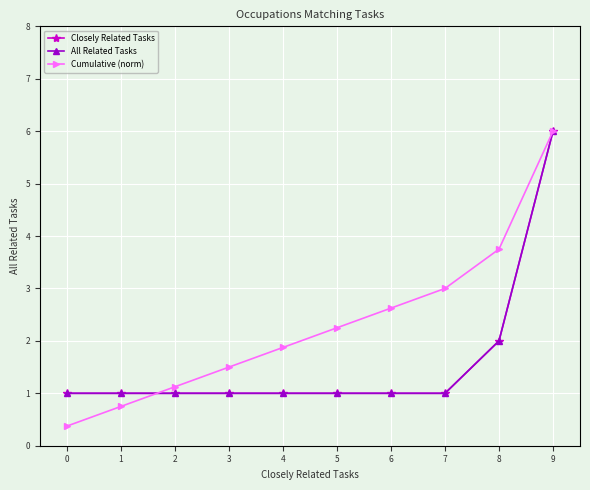

Reading right to left, extract all data points from this chart.

Closely Related Tasks: 6.0	2.0	1.0	1.0	1.0	1.0	1.0	1.0	1.0	1.0
All Related Tasks: 6.0	2.0	1.0	1.0	1.0	1.0	1.0	1.0	1.0	1.0
Cumulative (norm): 6.0	3.8	3.0	2.6	2.2	1.9	1.5	1.1	0.8	0.4